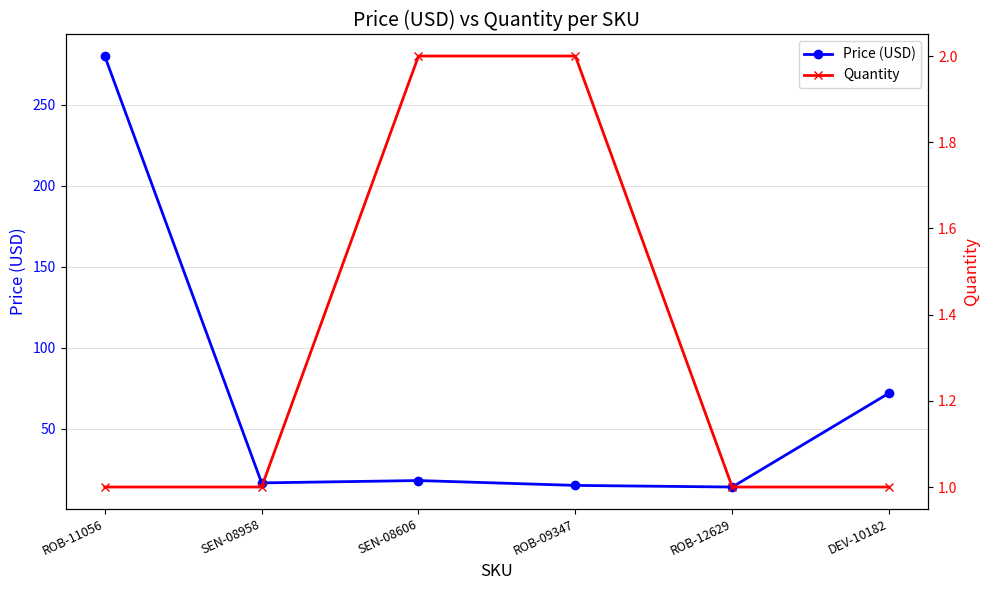

How many series are shown in this chart?

2